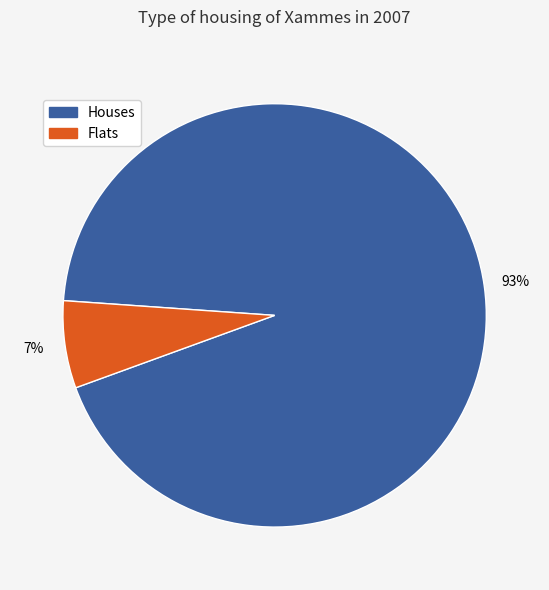

To the nearest percent, what is the average slice percentage?

50%